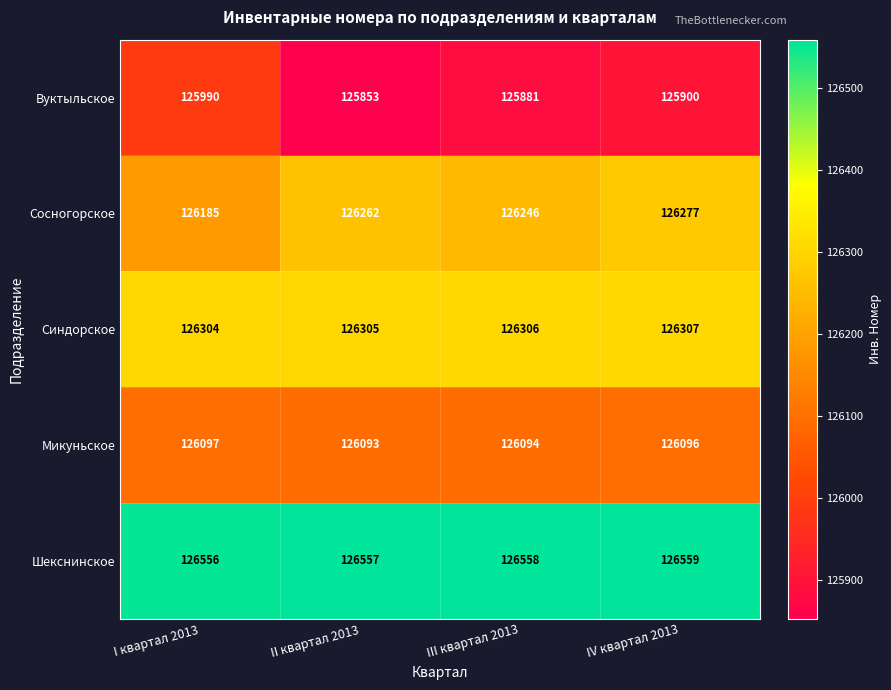

What is the sum of all Шекснинское values?

506230